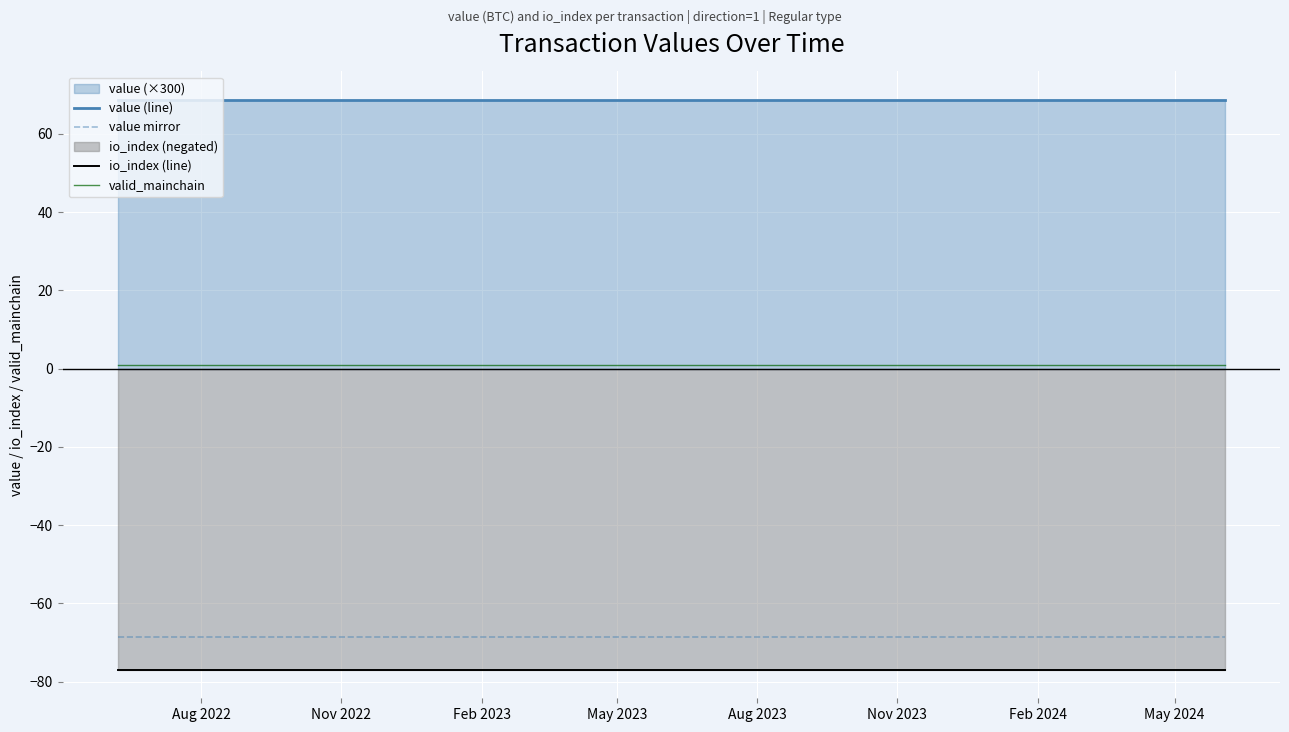

What is the maximum value shown in the chart?

68.7